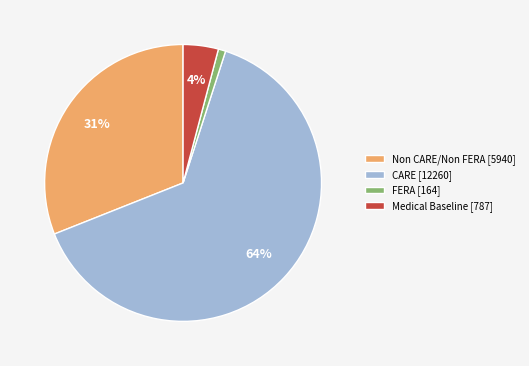

Count the number of slices in the pie.

4